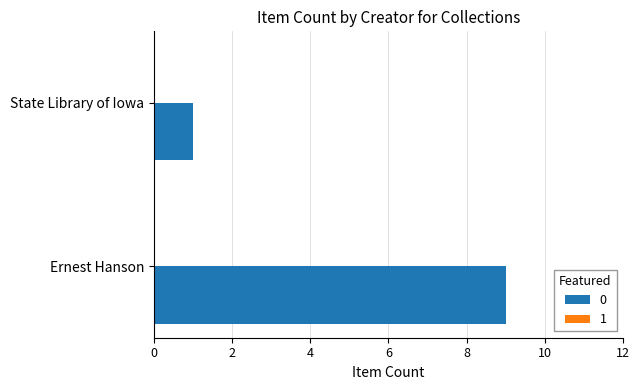

What is the change in value from Ernest Hanson to State Library of Iowa?

-8